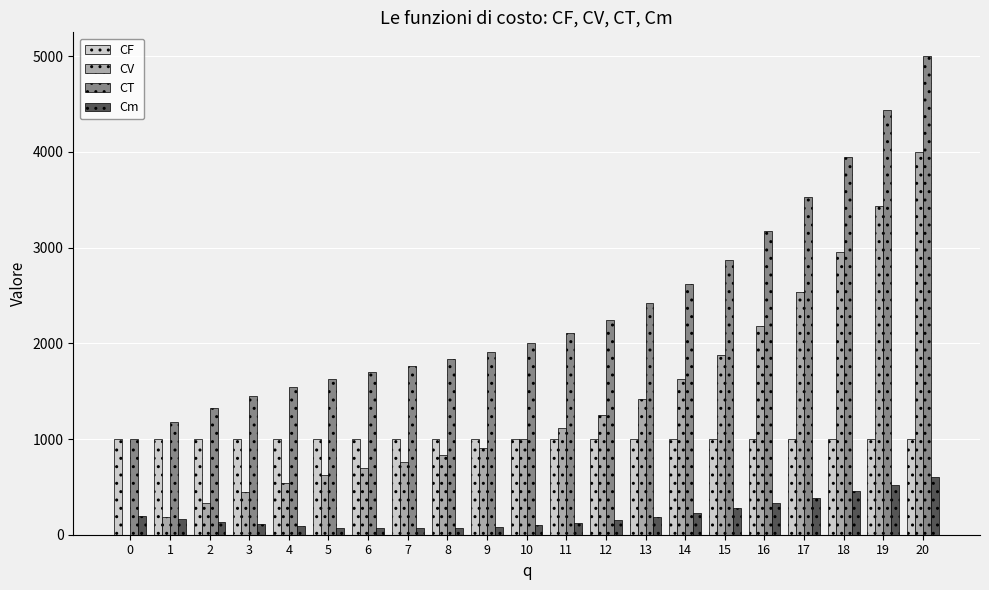

Is the value of CT at 9 greater than the value of CV at 16?

No